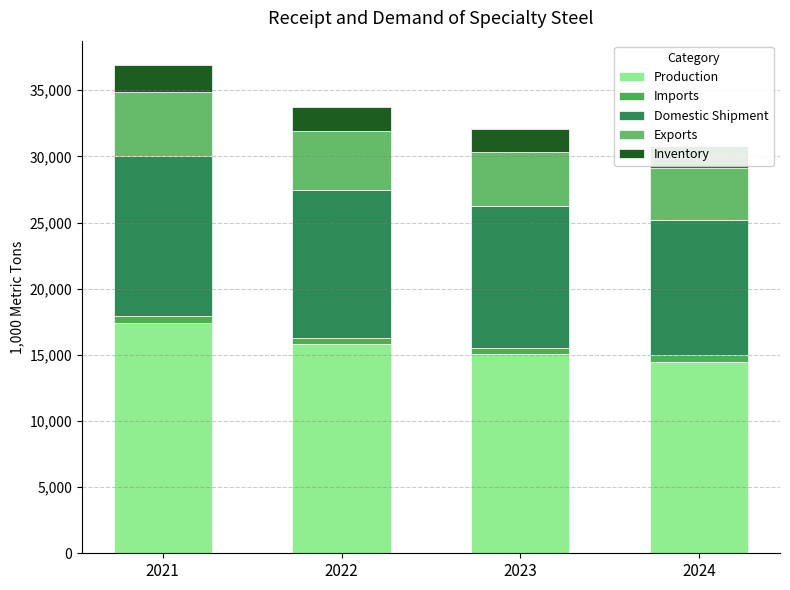

Which label corresponds to the largest value in the chart?

2021